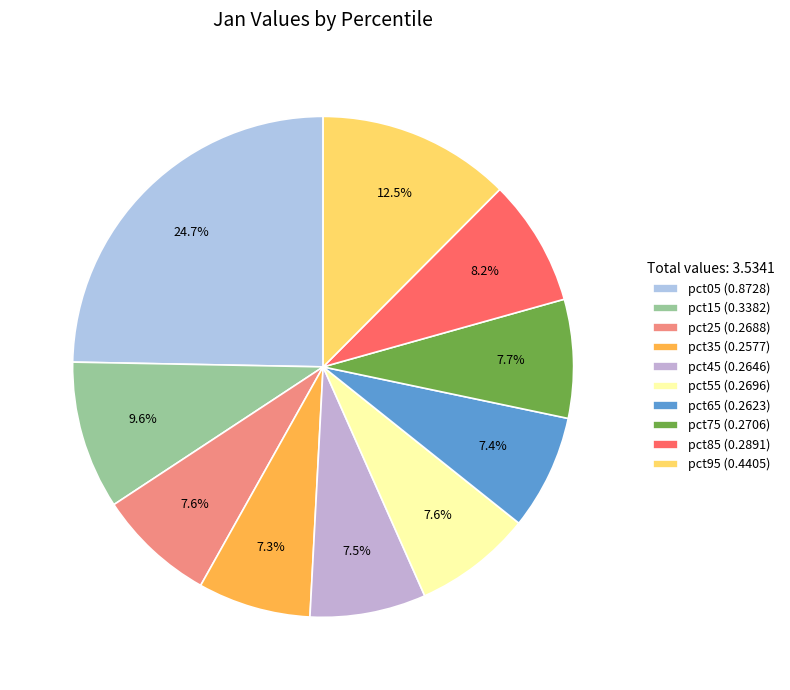

To the nearest percent, what is the combined percentage of pct25 and pct55?

15%